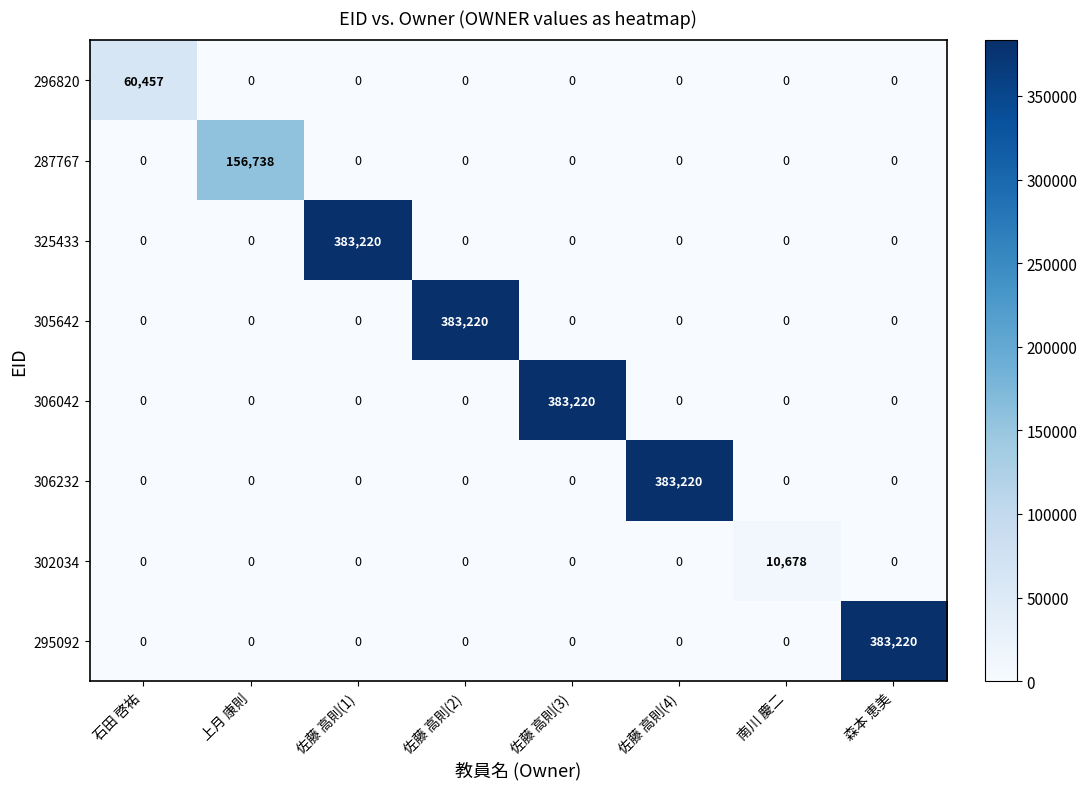

Between 佐藤 高則(4) and 南川 慶二, which series saw the biggest shift?

306232